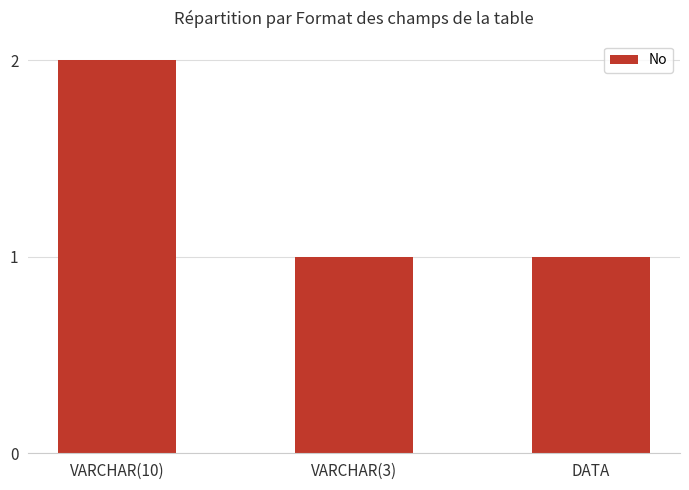

The chart shows a value of 2 at VARCHAR(10). True or false?

True